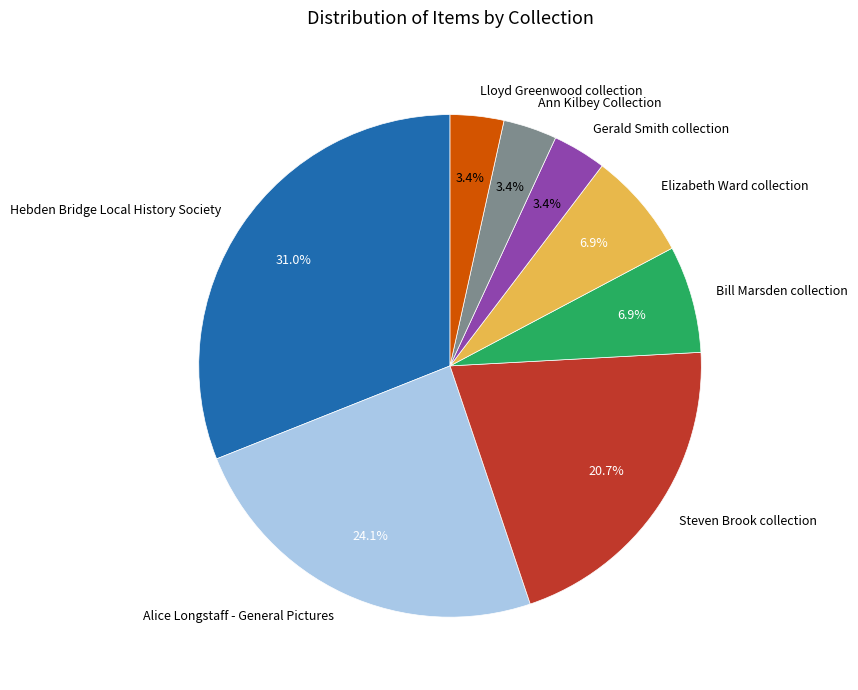

True or false: Lloyd Greenwood collection accounts for 3% of the total.

True